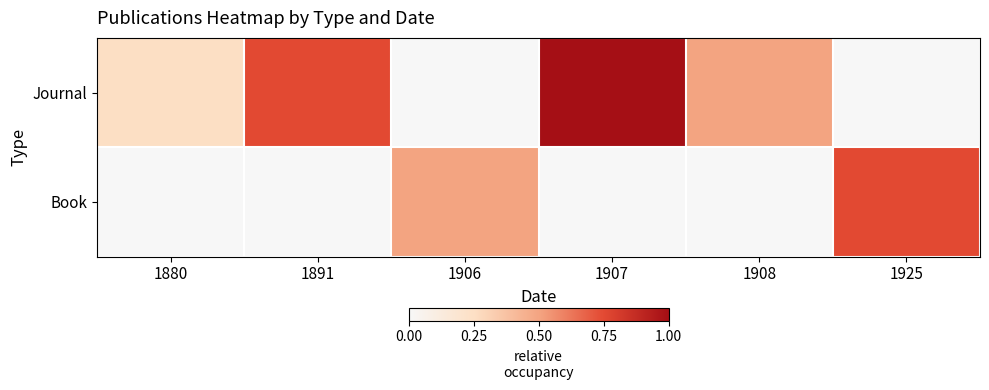

Between 1891 and 1908, which series saw the biggest shift?

Journal